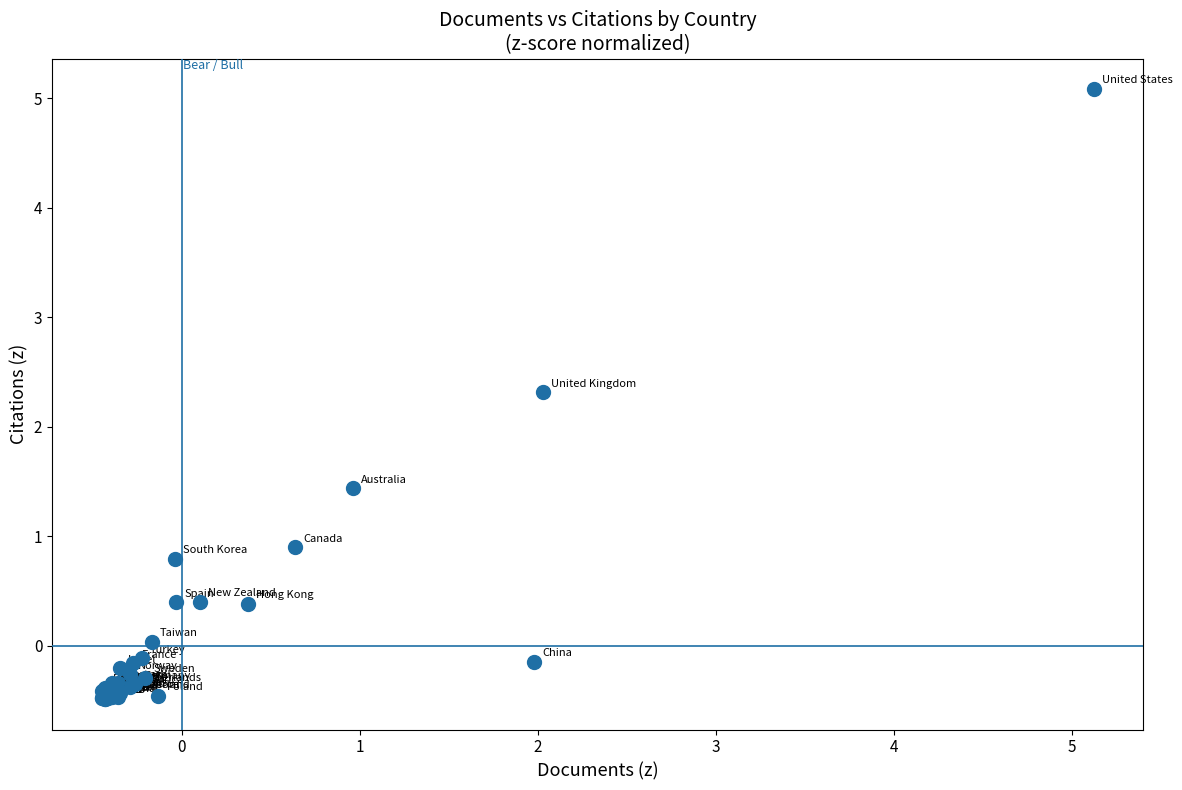

What Y value in the scatter plot is closest to 2?

2.3